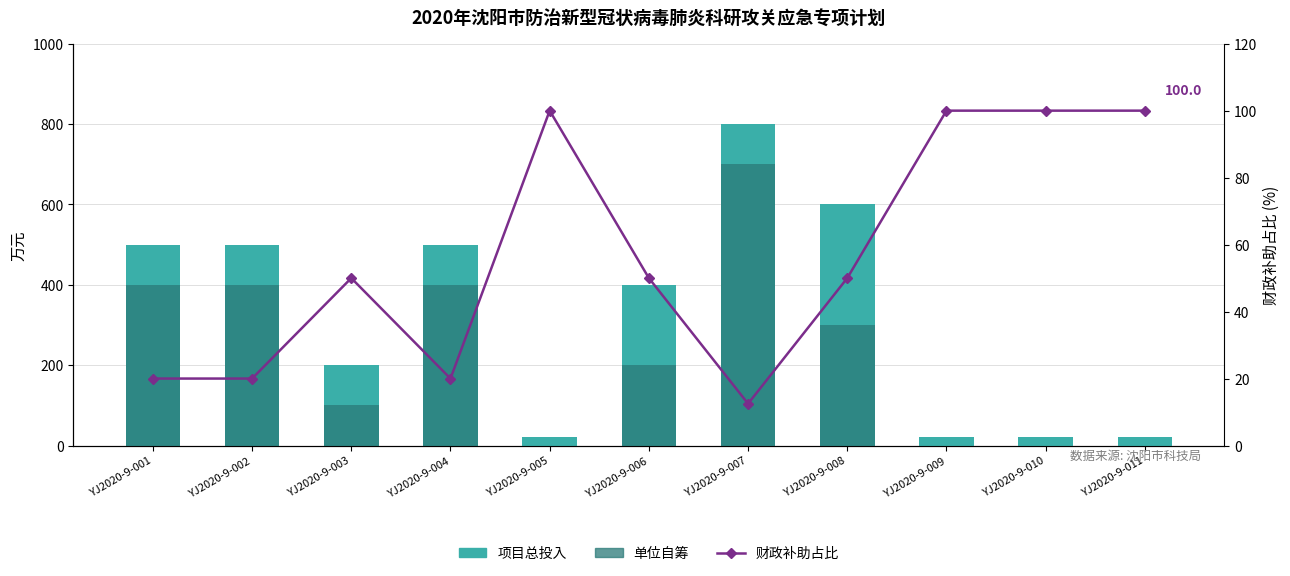

How many series are shown in this chart?

3